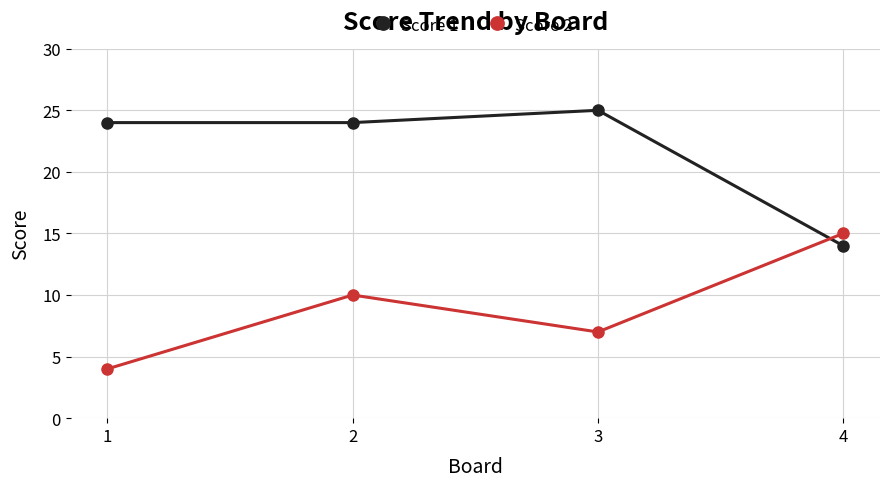

At 4, list the series in order from smallest to largest.

Score 1, Score 2